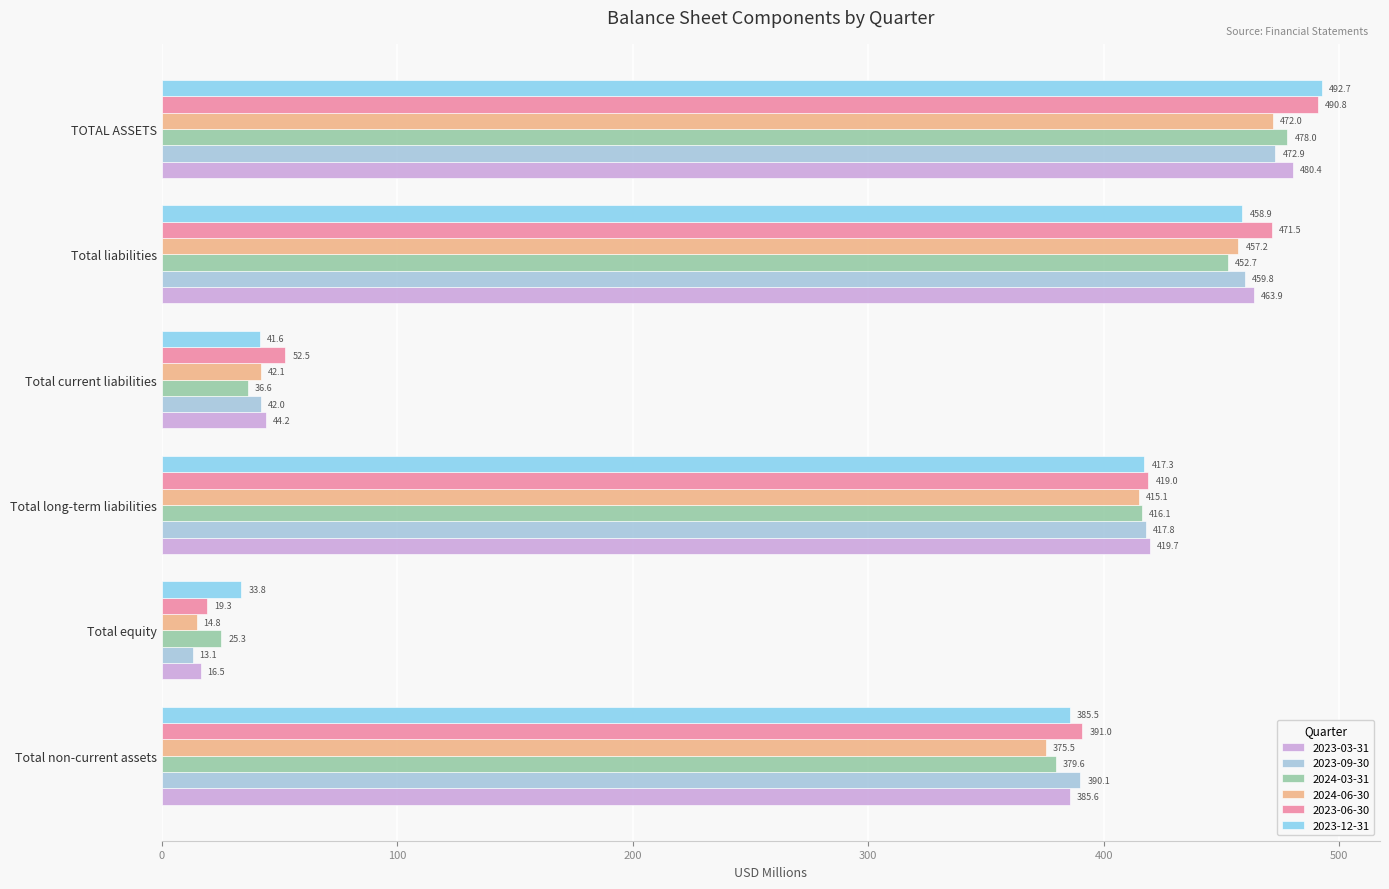

What are all the series names shown in the legend?

2023-03-31, 2023-09-30, 2024-03-31, 2024-06-30, 2023-06-30, 2023-12-31